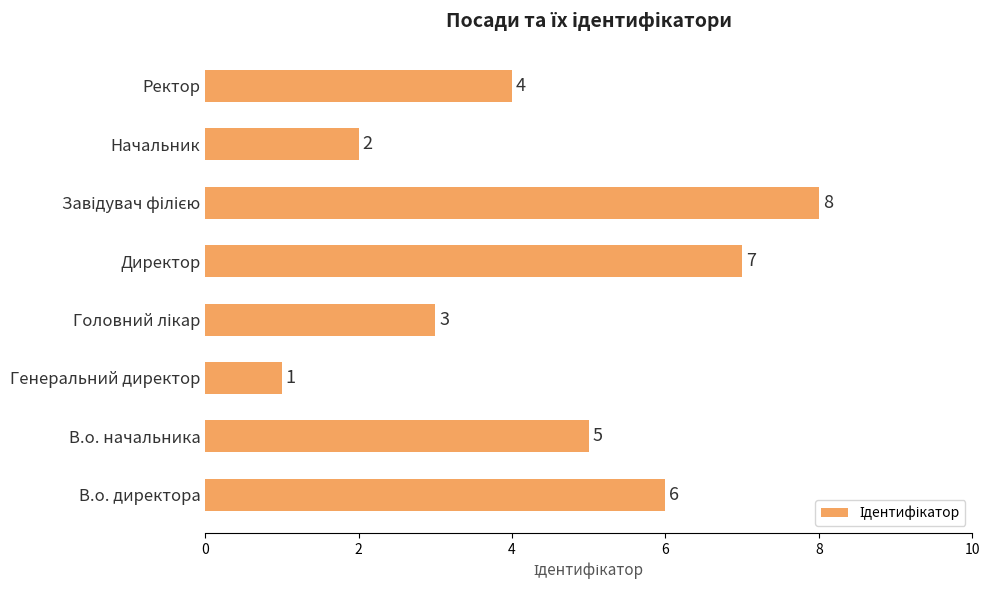

Approximately how many times larger is the value at Директор compared to В.о. директора?

1.2